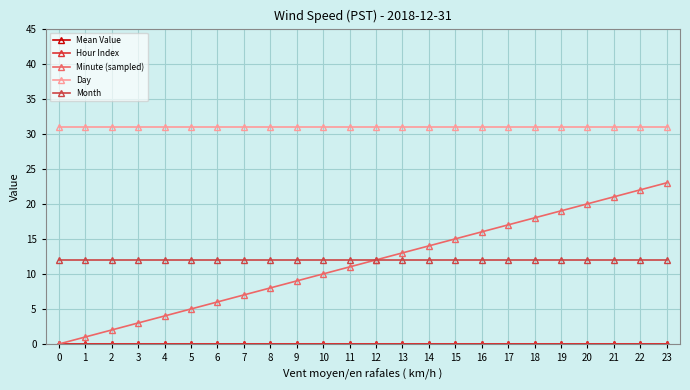

Is the value of Hour Index at 10 greater than the value of Minute (sampled) at 7?

No